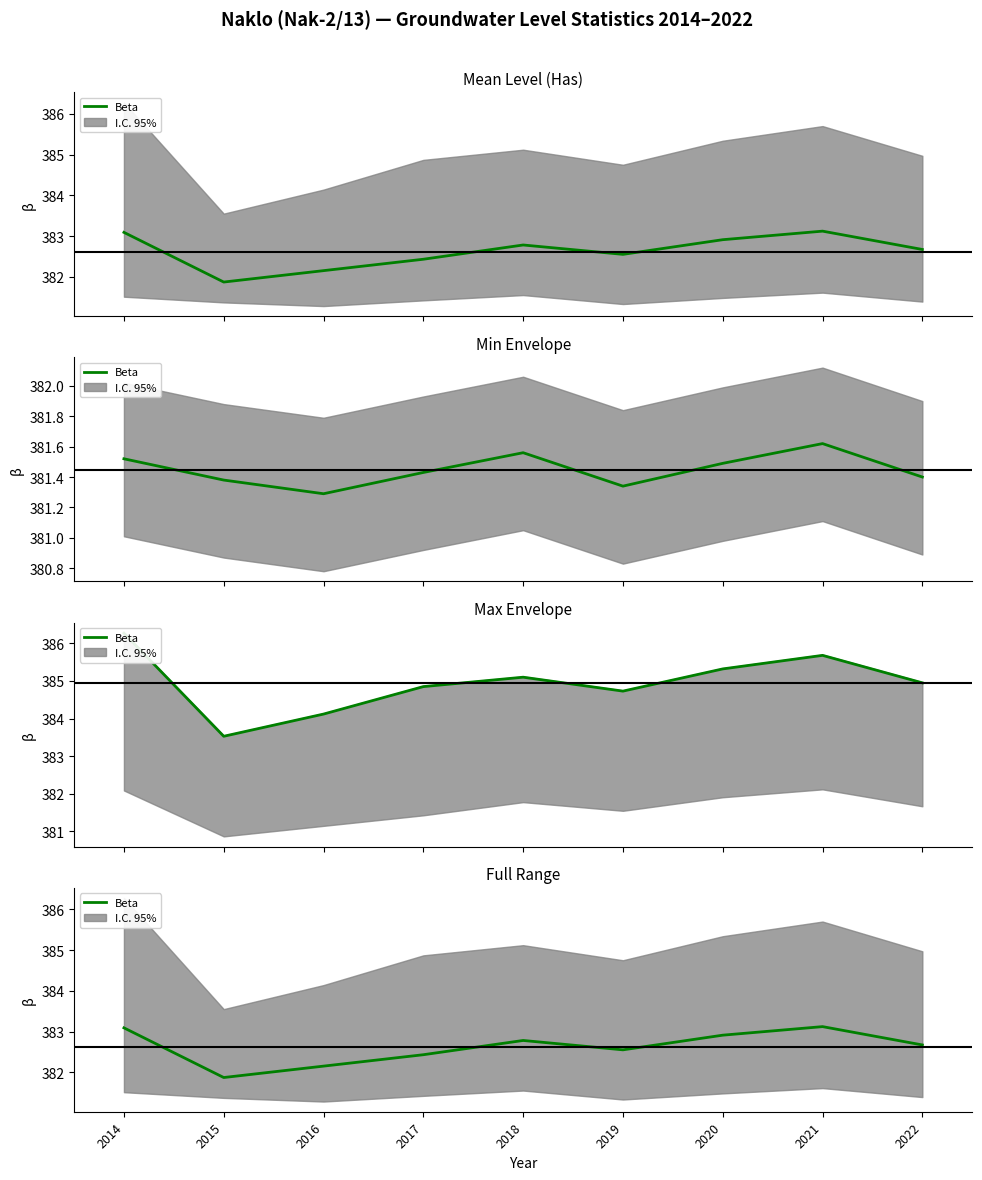

What is the approximate value at 2022?

382.7